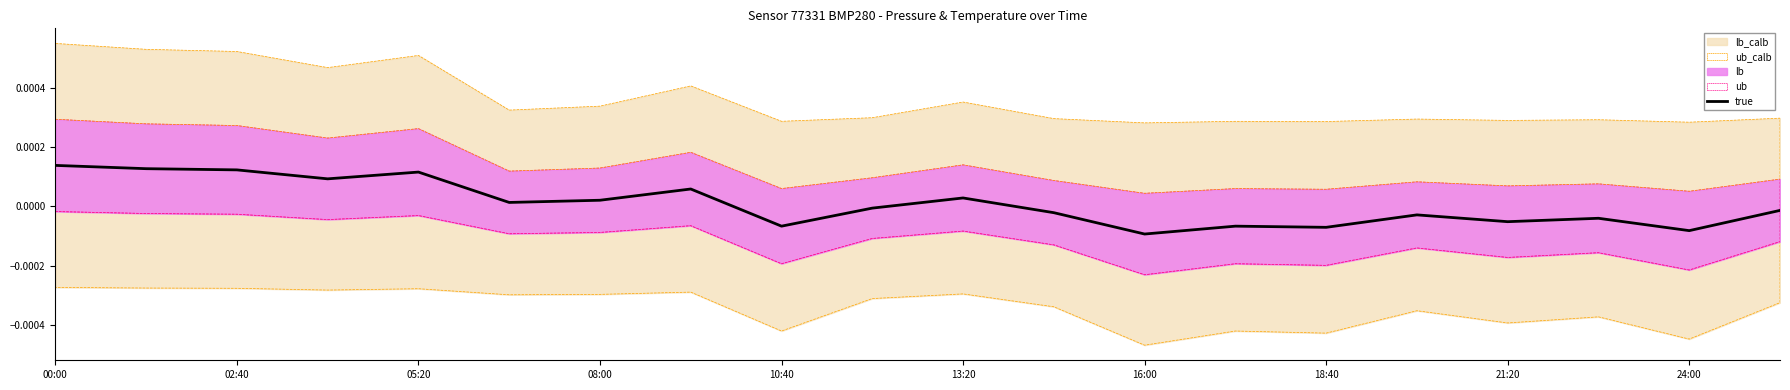

How many points are lower than both their immediate neighbors (excluding endpoints)?

7